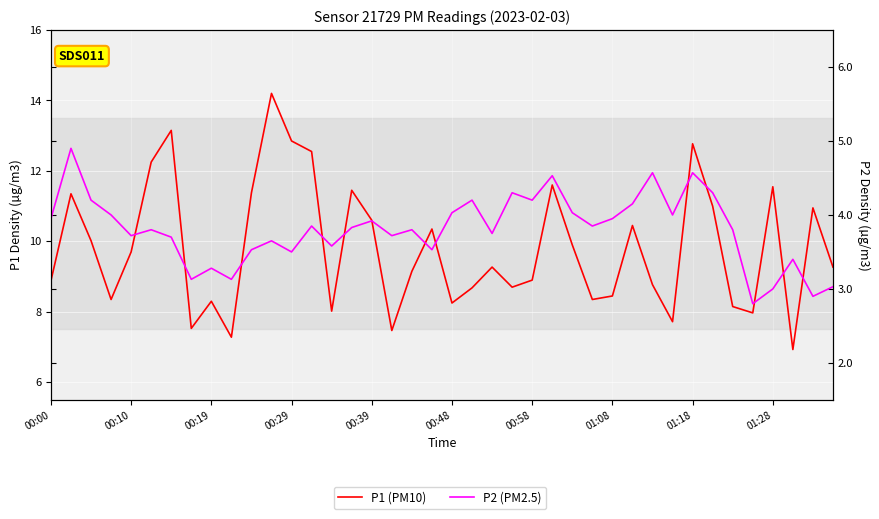

What is the difference between the P1 (PM10) values at 00:10 and 35?

3.4